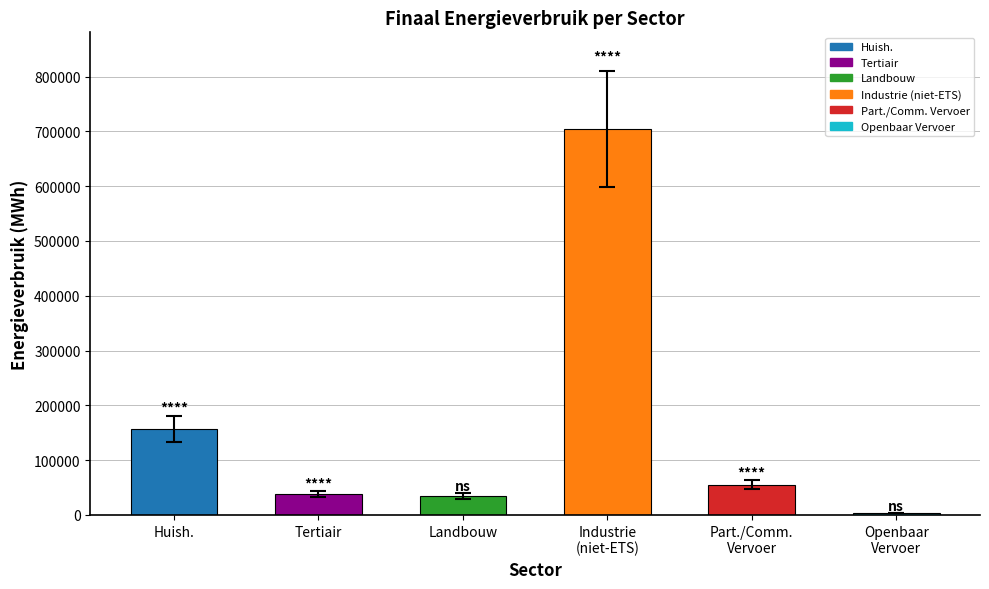

What is the label of the 2nd bar from the left?

Tertiair